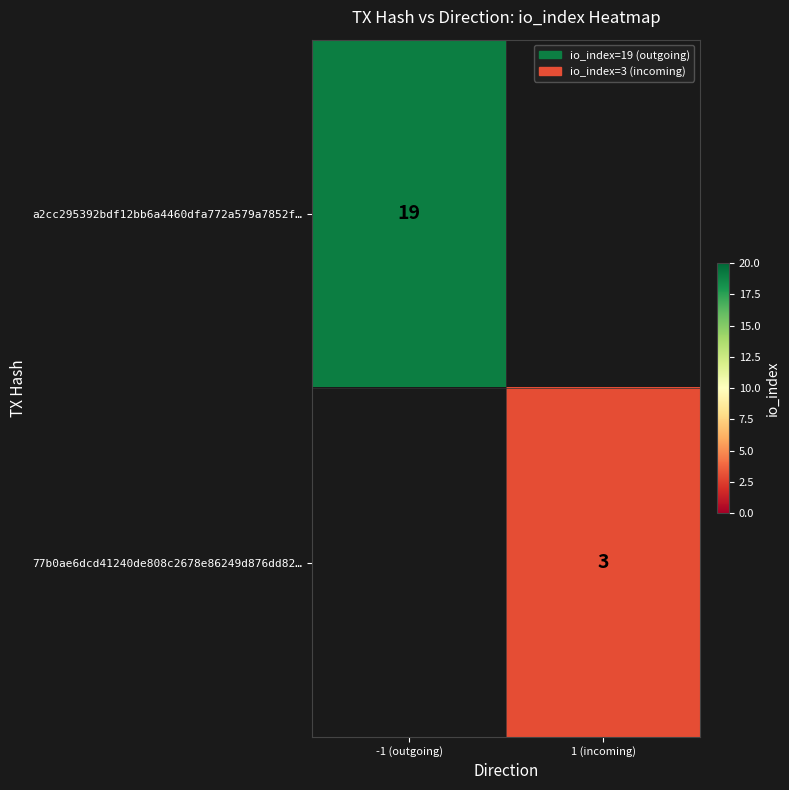

At how many categories does at least one series exceed 14?

1